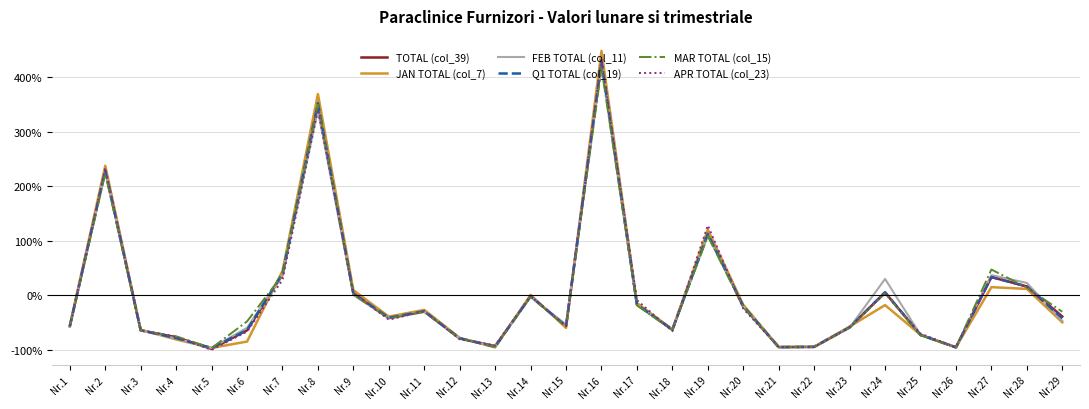

After their last crossing, which series has the higher values: MAR TOTAL (col_15) or TOTAL (col_39)?

MAR TOTAL (col_15)